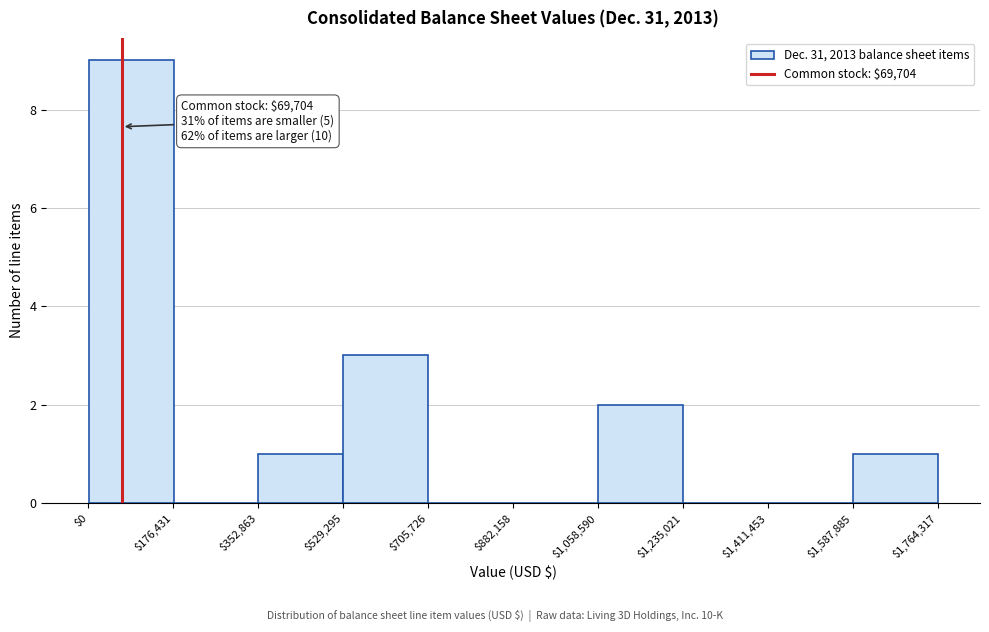

Over which range of the x-axis is the bar tallest?

0 to 180000